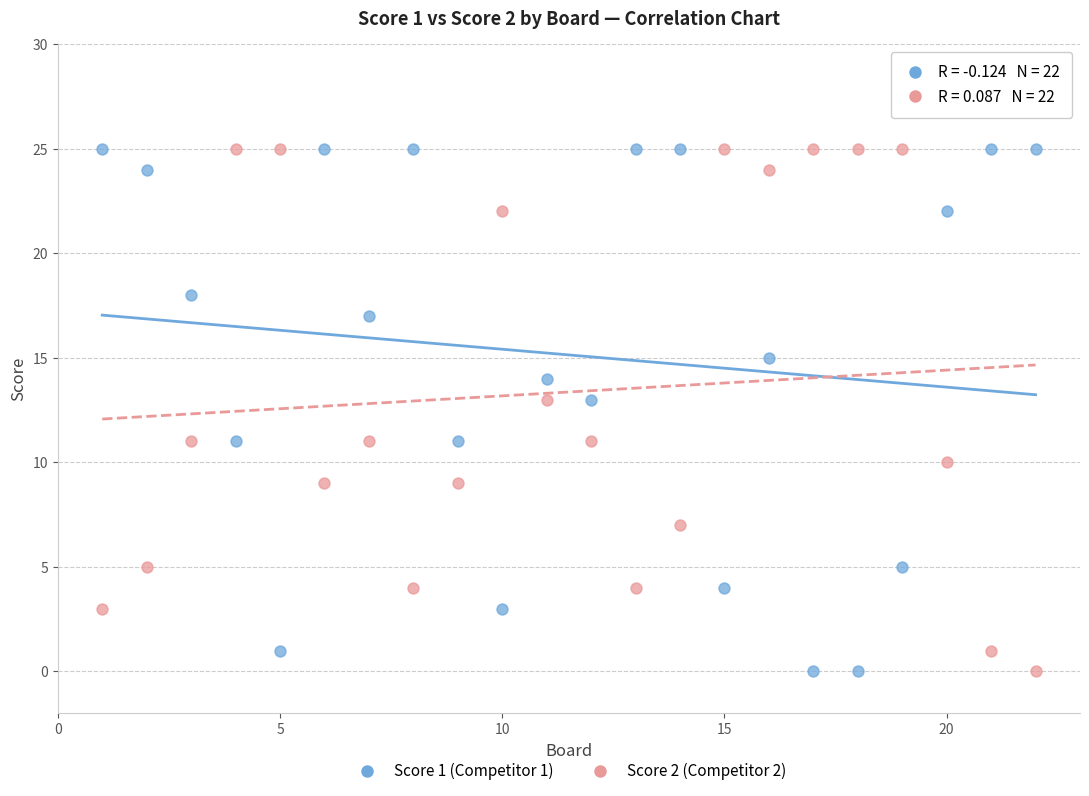

Across all data points, what is the range of Y values (max minus min)?

25